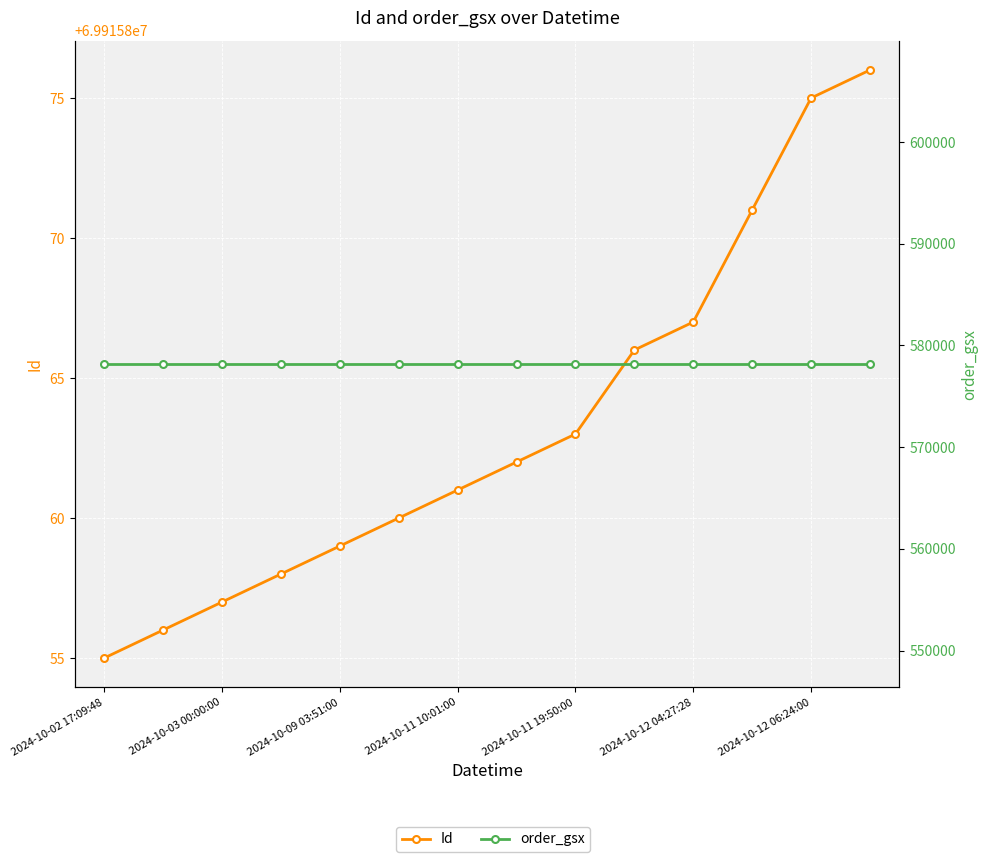

What is the highest value of the order_gsx series?

578167